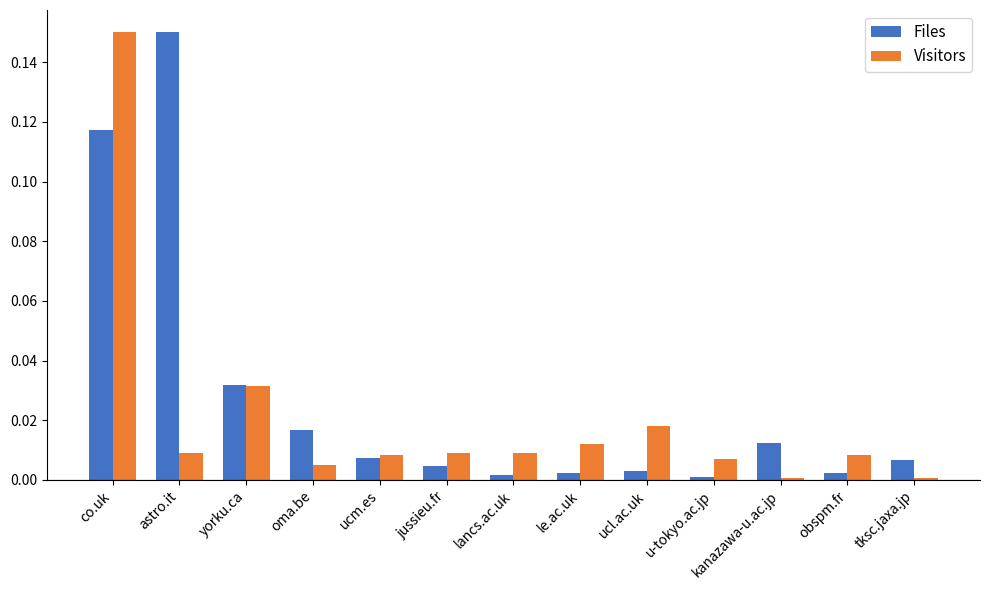

At kanazawa-u.ac.jp, list the series in order from smallest to largest.

Visitors, Files